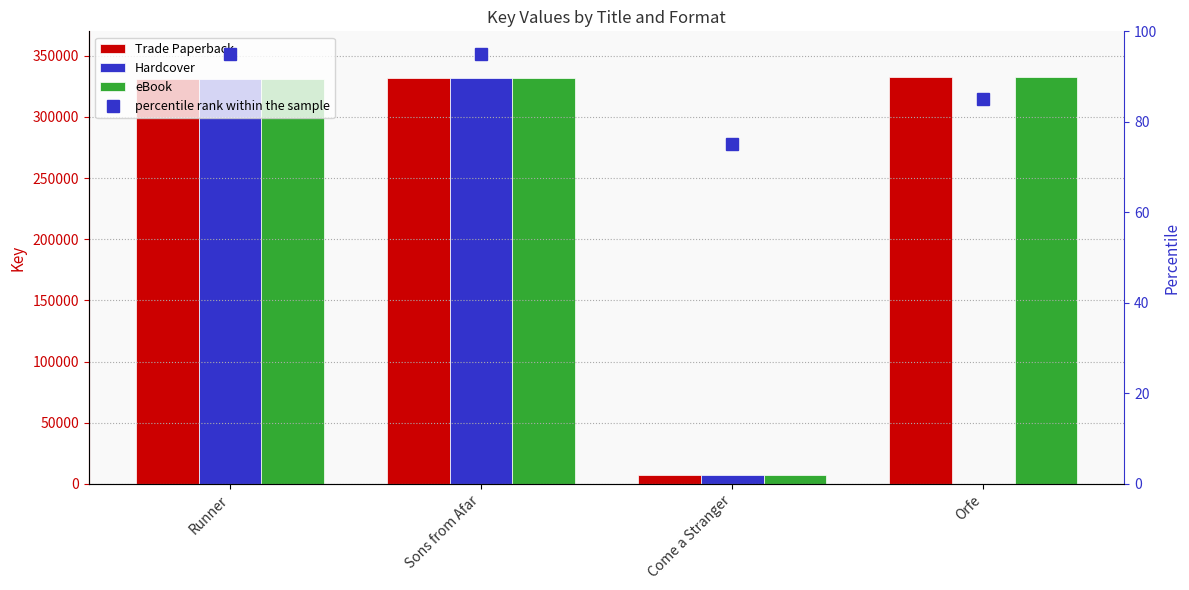

What is the difference between the maximum and minimum values in the Hardcover series?

331660